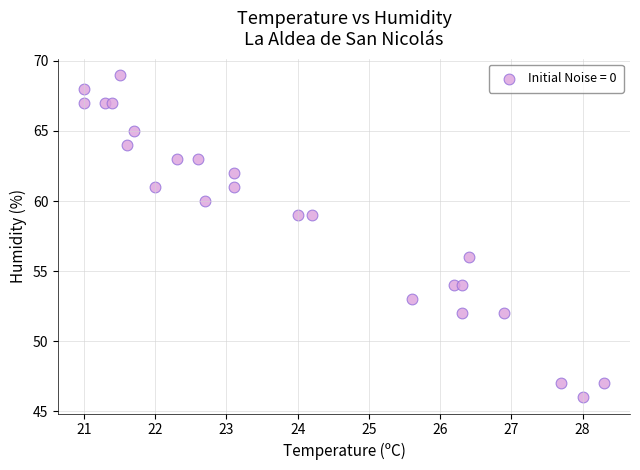

What Y value in the scatter plot is closest to 57?

56